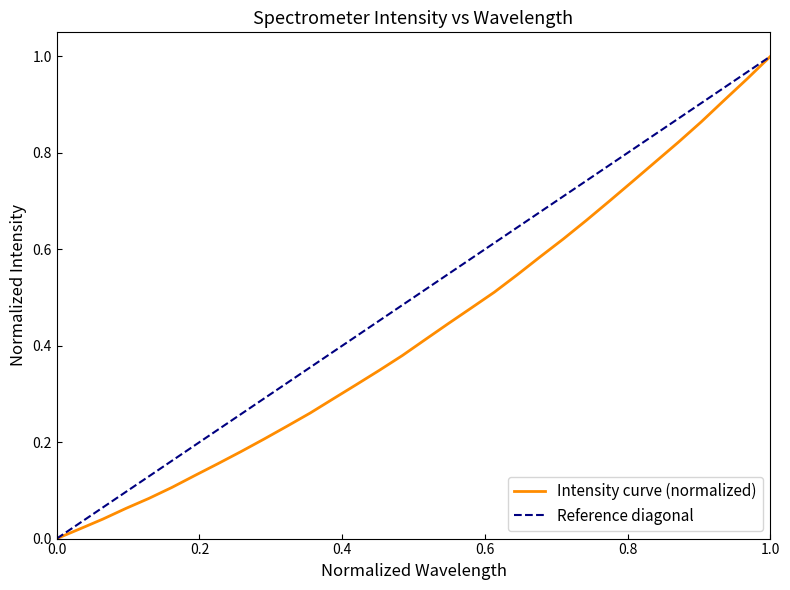

What is the value of the 5th point from the left?

0.1